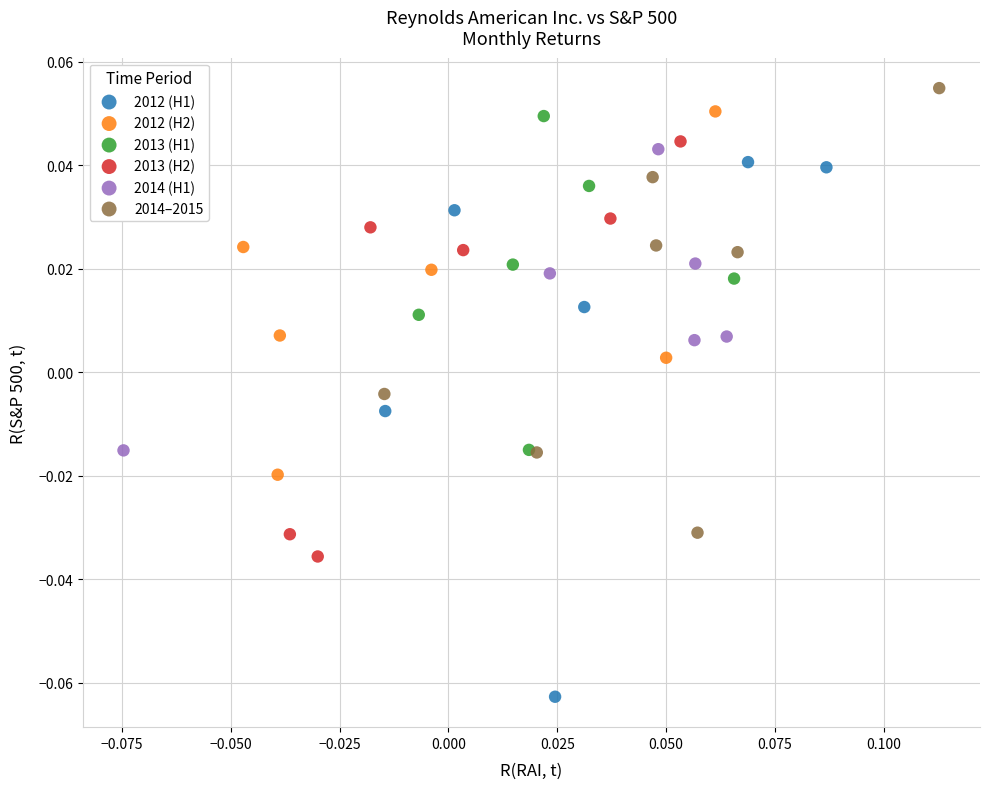

Which series reaches the maximum Y coordinate?

2014–2015